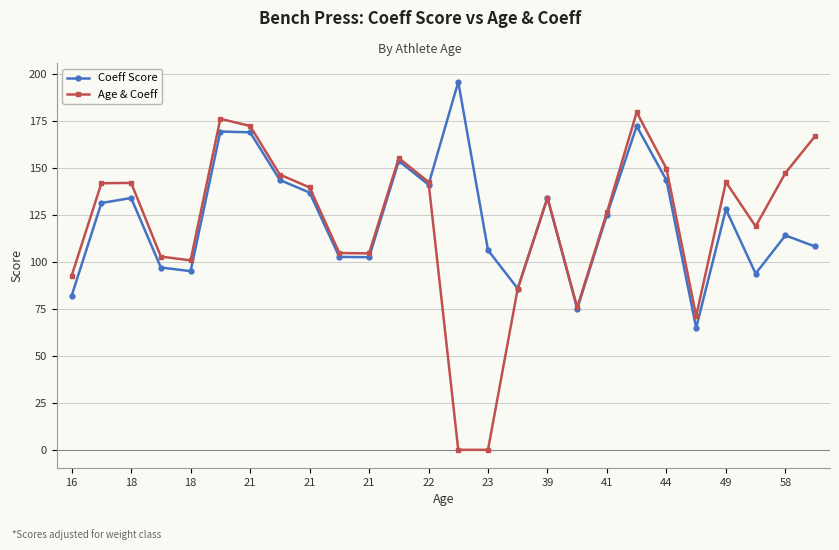

Which series has the largest range (max minus min)?

Age & Coeff